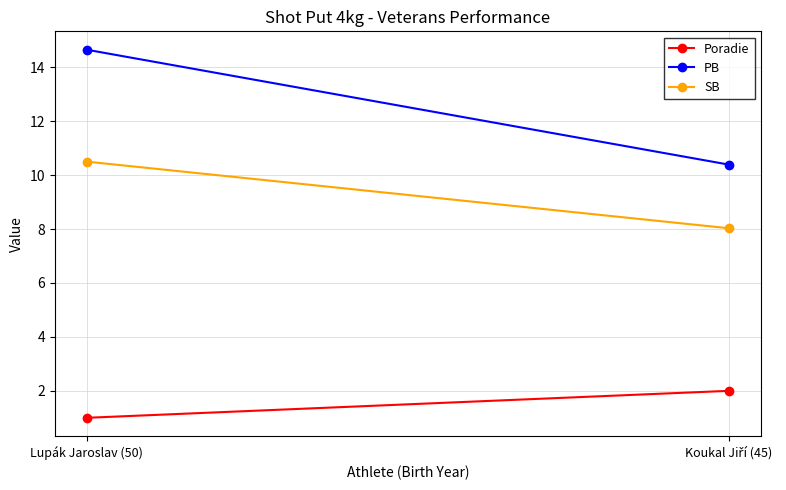

Reading right to left, extract all data points from this chart.

Poradie: Koukal Jiří (45)=2.0	Lupák Jaroslav (50)=1.0
PB: Koukal Jiří (45)=10.4	Lupák Jaroslav (50)=14.7
SB: Koukal Jiří (45)=8.0	Lupák Jaroslav (50)=10.5